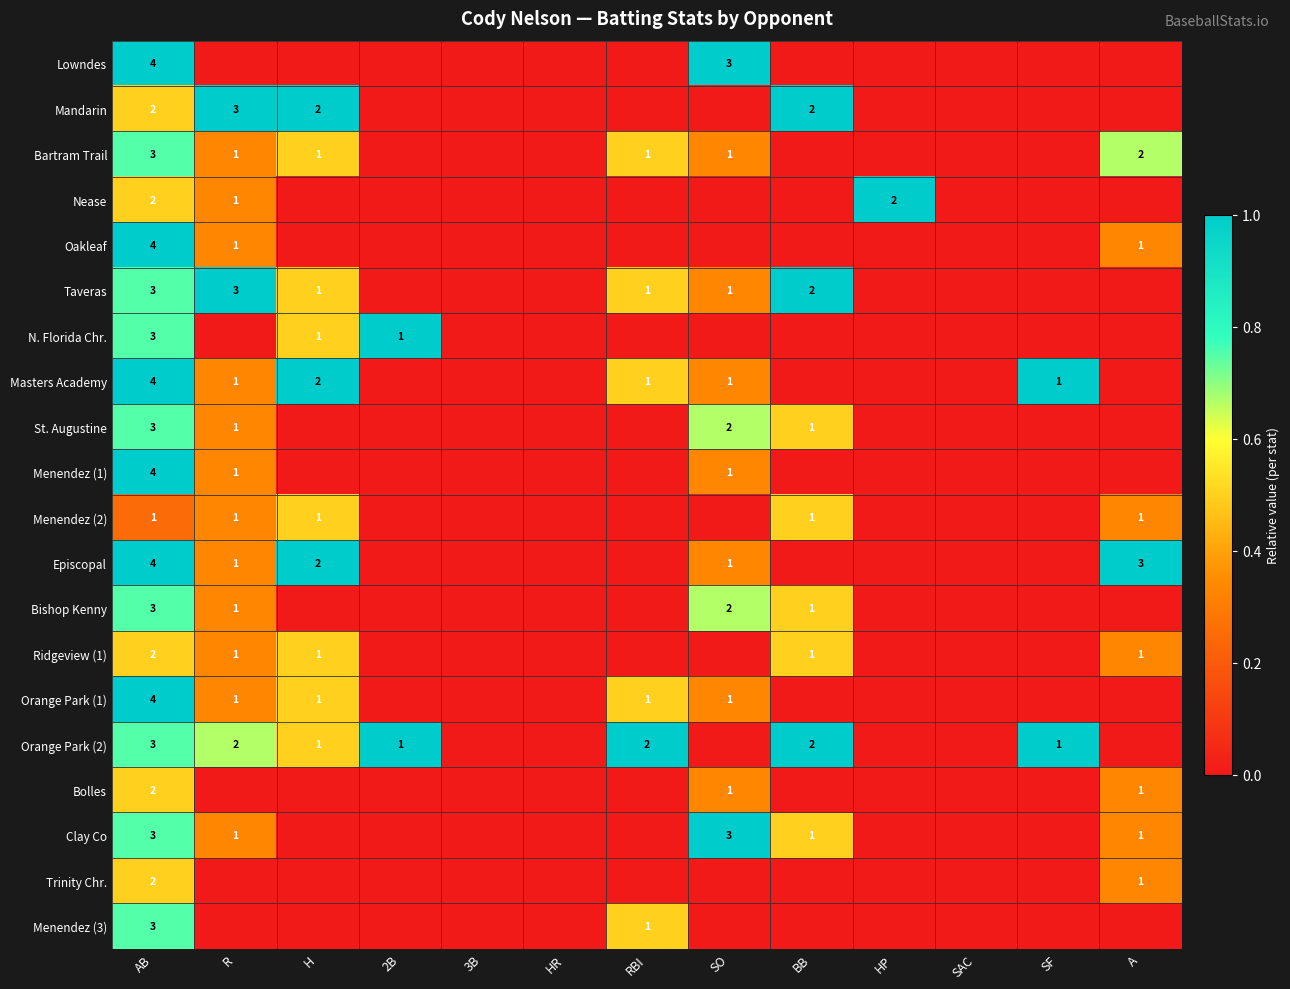

At which category does the chart reach its peak across all series?

AB